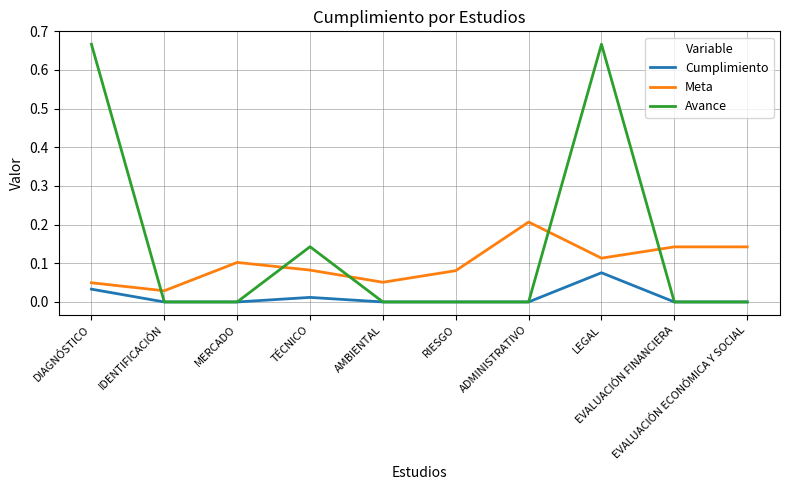

List the series in order of their overall mean, lowest first.

Cumplimiento, Meta, Avance